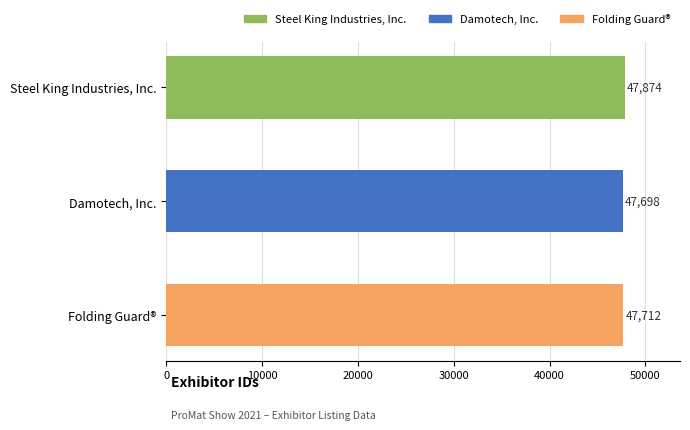

What is the value of the 1st bar from the top?

47874